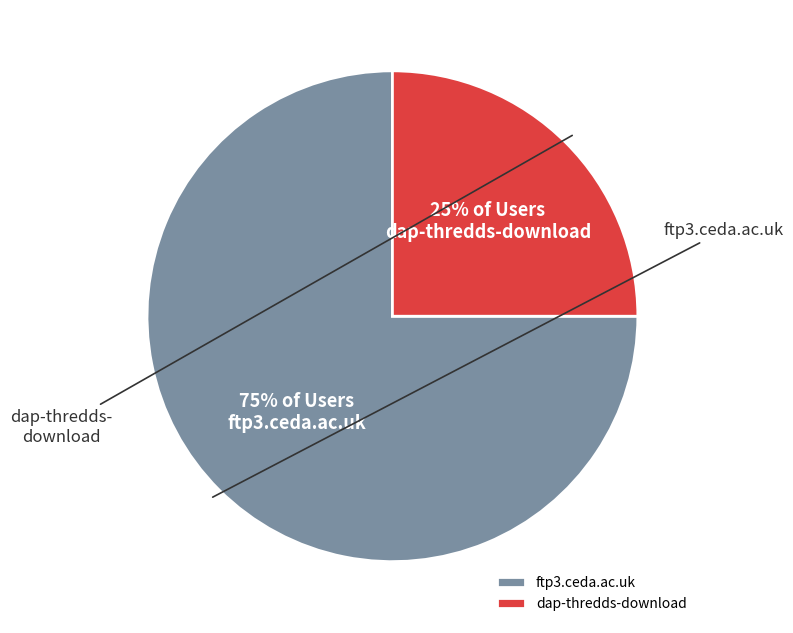

To the nearest percent, what is the difference between the largest and smallest slice percentages?

50%